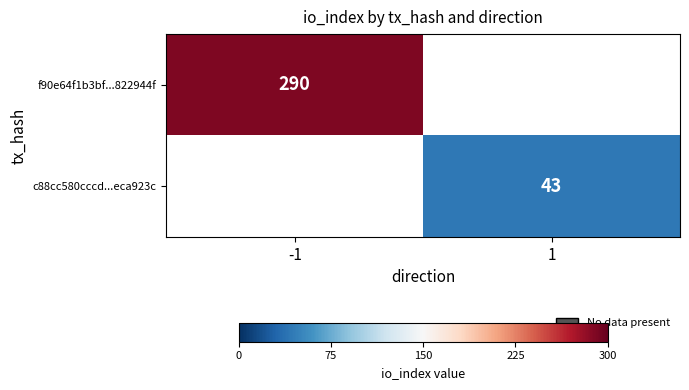

True or false: c88cc580cccd...eca923c has a value of 59 at 1.

False